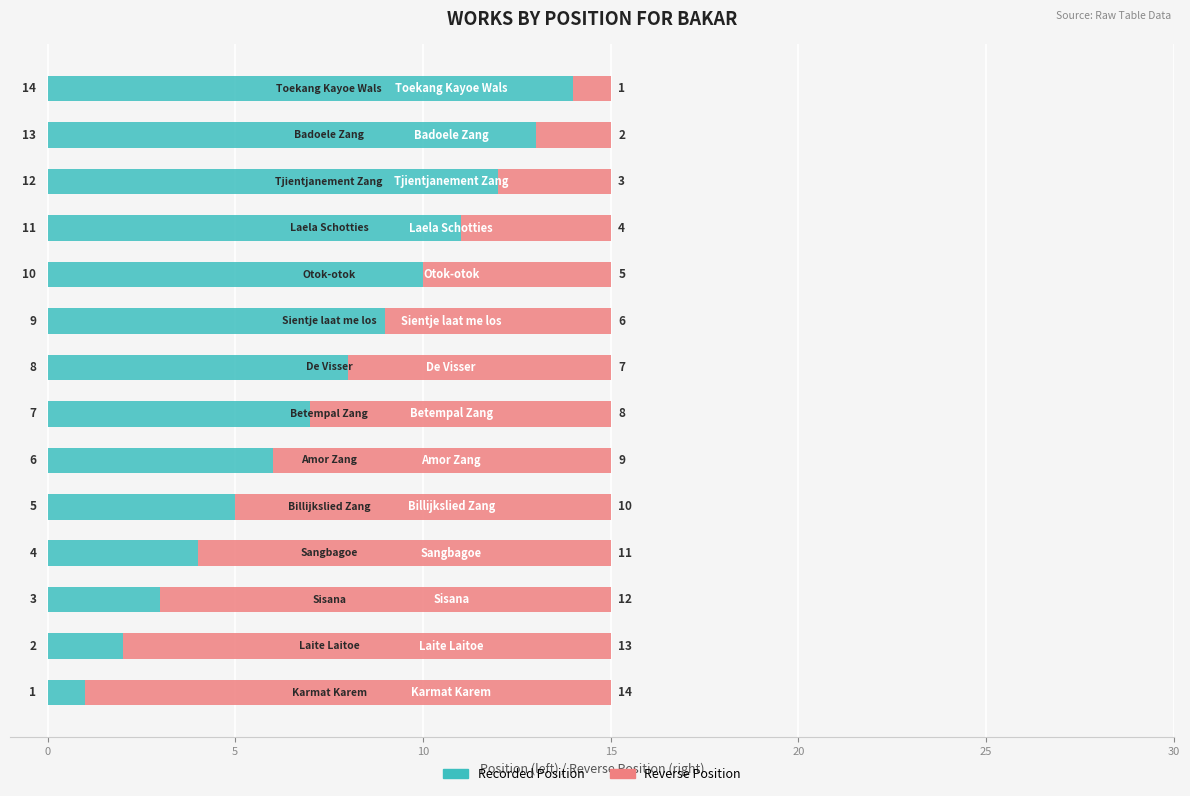

What is the difference between the second highest and minimum values in the Recorded Position series?

12